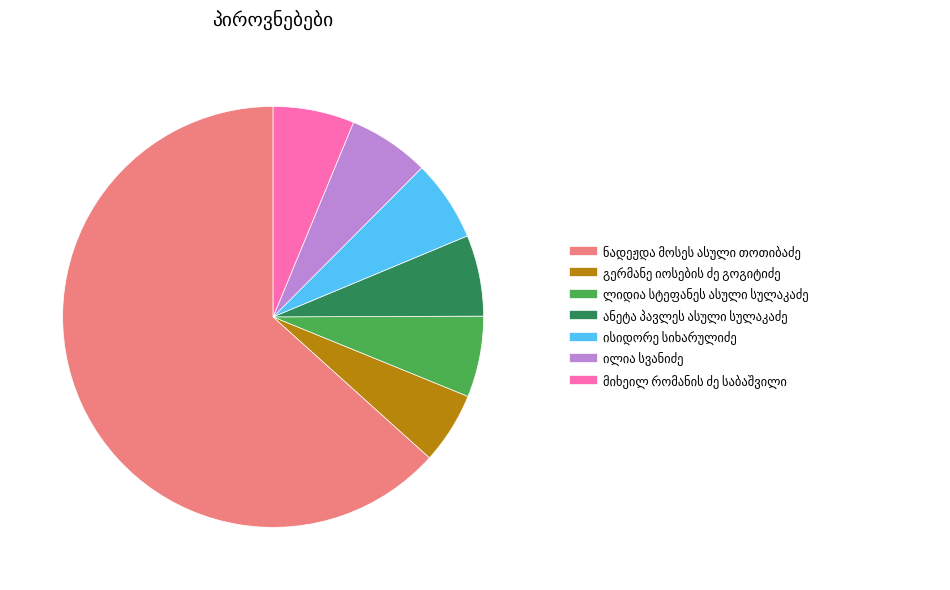

Count the number of slices in the pie.

7